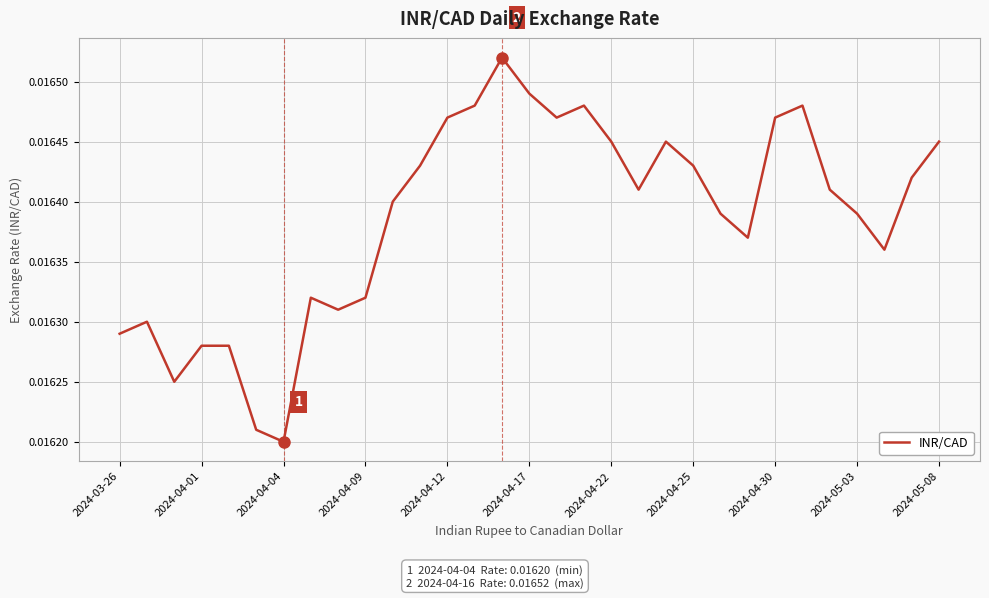

How many lines are shown in the chart?

1